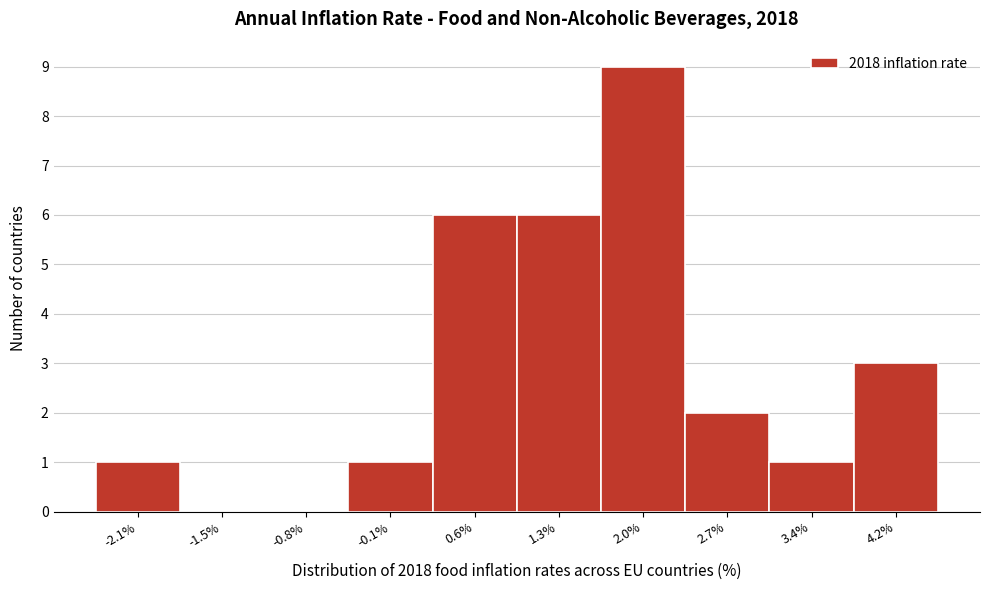

Reading left to right, transcribe this chart: for each bar, give the range it covers on the x-axis and its height. The values are not printed on the chart, so give them approximately, as read against the axis.

-2.5 to -1.8: 1
-1.8 to -1.1: 0
-1.1 to -0.4: 0
-0.4 to 0.3: 1
0.3 to 1.0: 6
1.0 to 1.7: 6
1.7 to 2.4: 9
2.4 to 3.1: 2
3.1 to 3.8: 1
3.8 to 4.5: 3